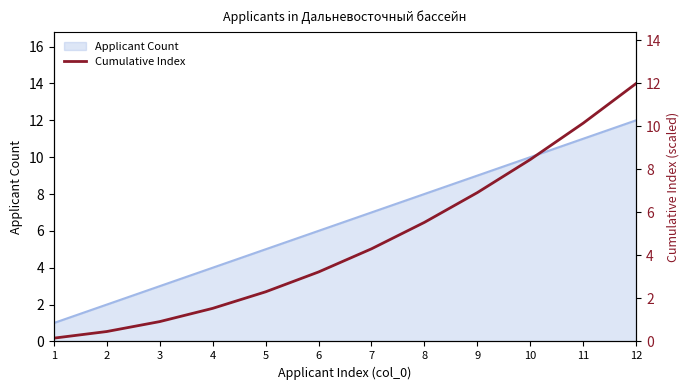

Rank the categories by Applicant Count value from highest to lowest.

12, 11, 10, 9, 8, 7, 6, 5, 4, 3, 2, 1